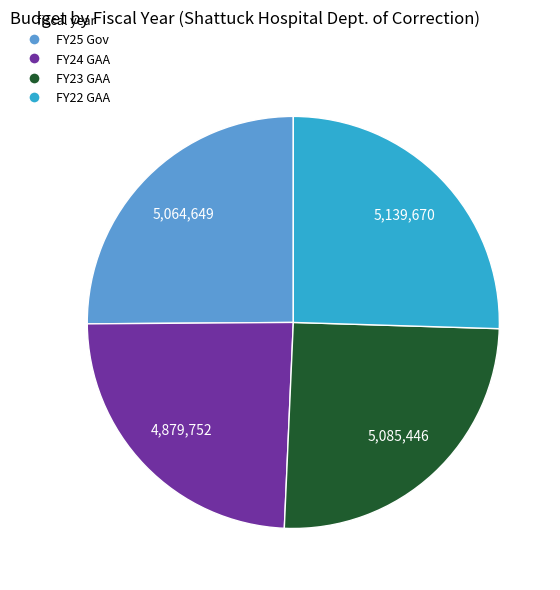

True or false: FY25 Gov accounts for 38% of the total.

False